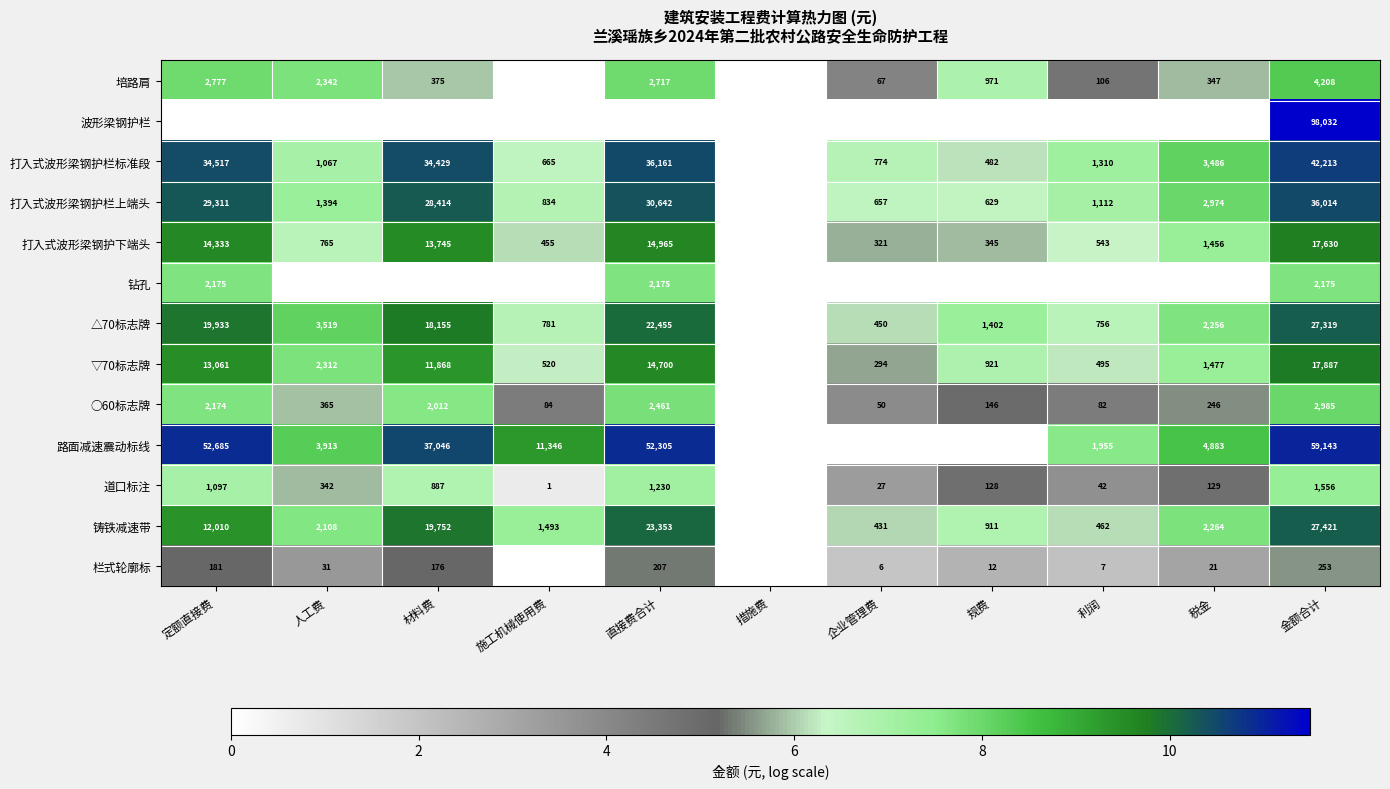

The value of 打入式波形梁钢护栏上端头 at 利润 is 4.2. True or false?

False